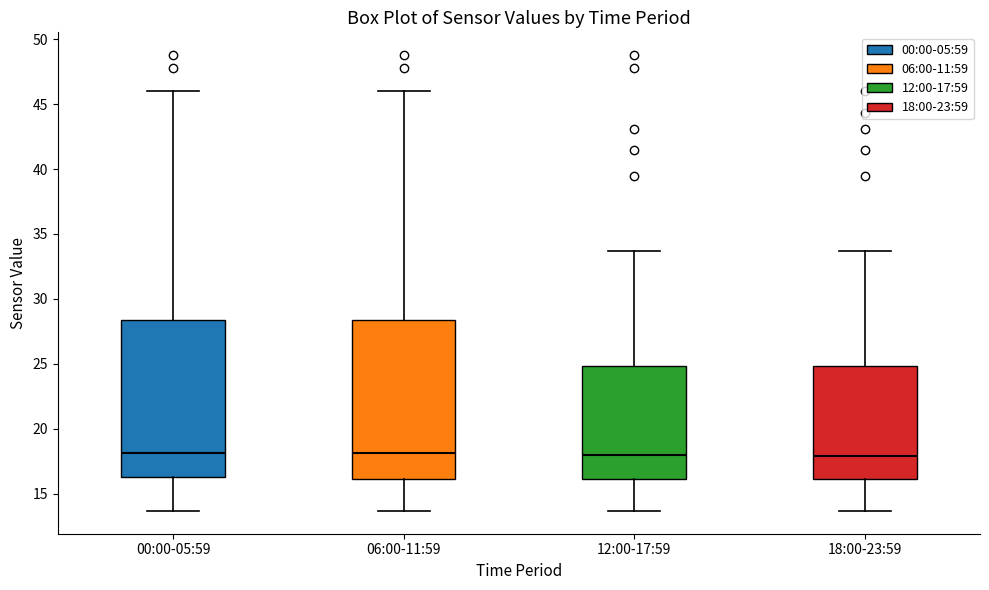

Where does the upper whisker of the box for 18:00-23:59 end on the y-axis? The values are not printed on the chart, so give them approximately, as read against the axis.

33.5